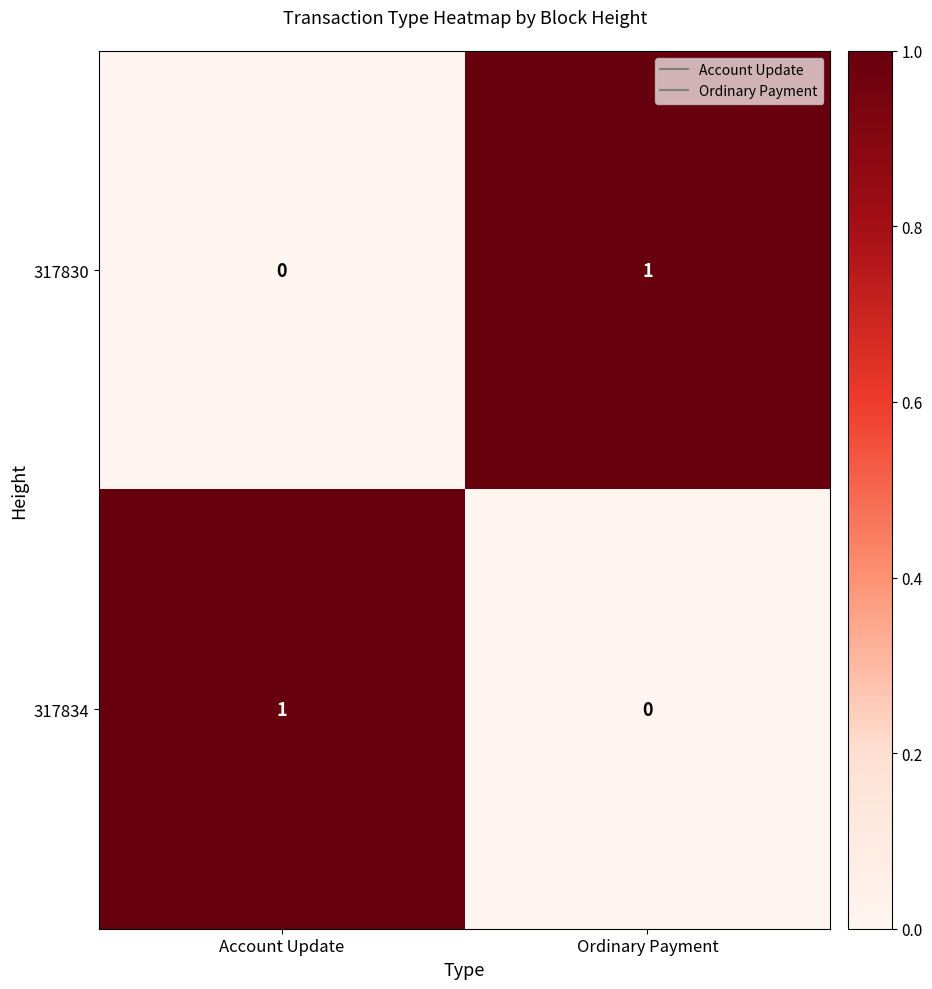

The 317834 series shows 1 at Account Update. True or false?

True